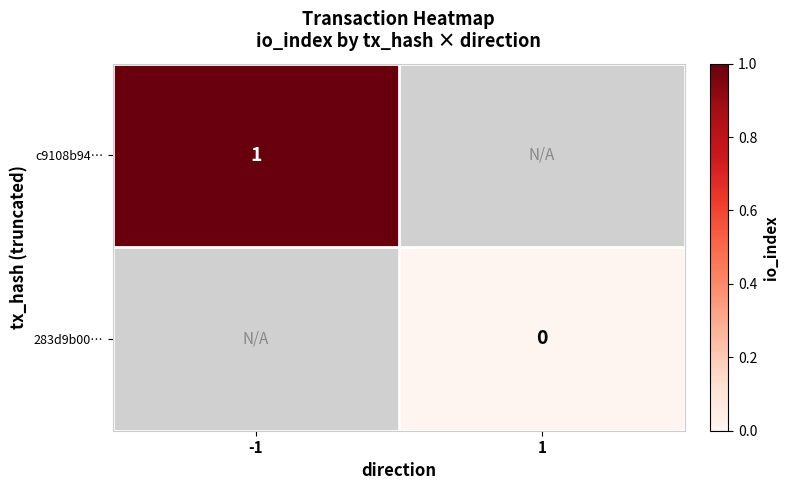

What is the minimum value for c9108b94…?

1.0